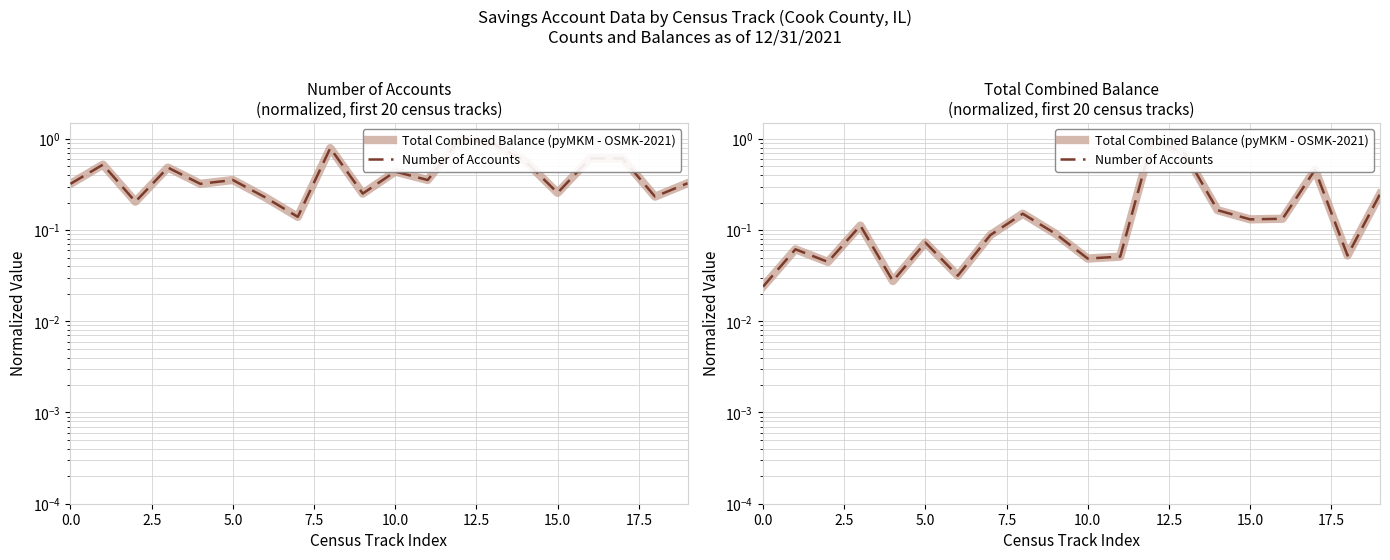

What are all the series names shown in the legend?

Total Combined Balance (pyMKM - OSMK-2021), Number of Accounts